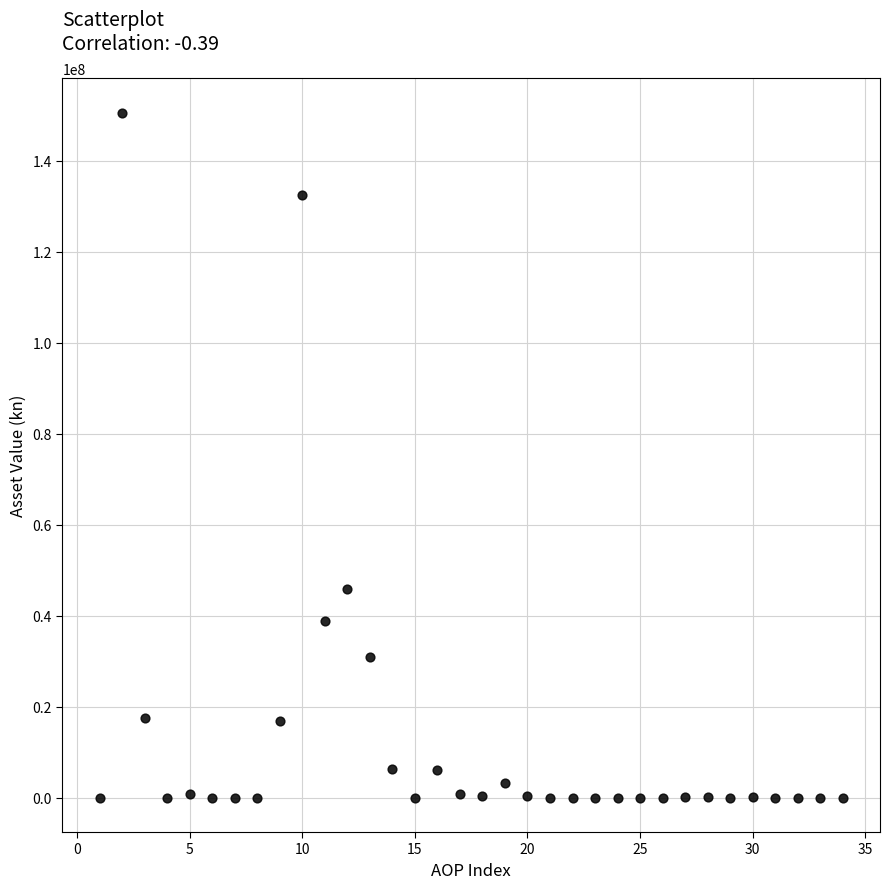

What Y value in the scatter plot is closest to 75294504?

45857404